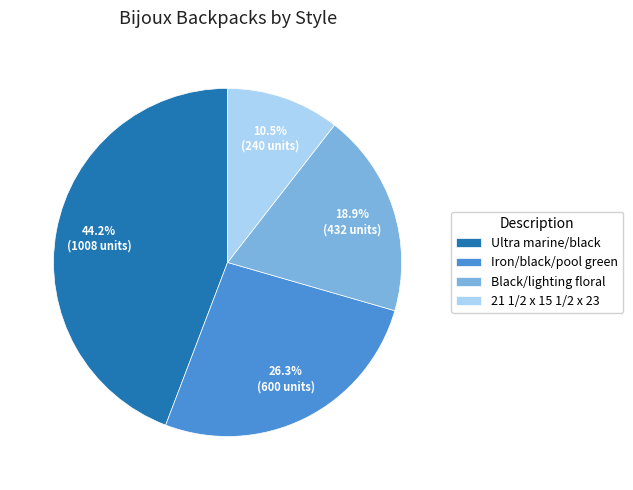

To the nearest percent, what is the difference between the largest and smallest slice percentages?

34%